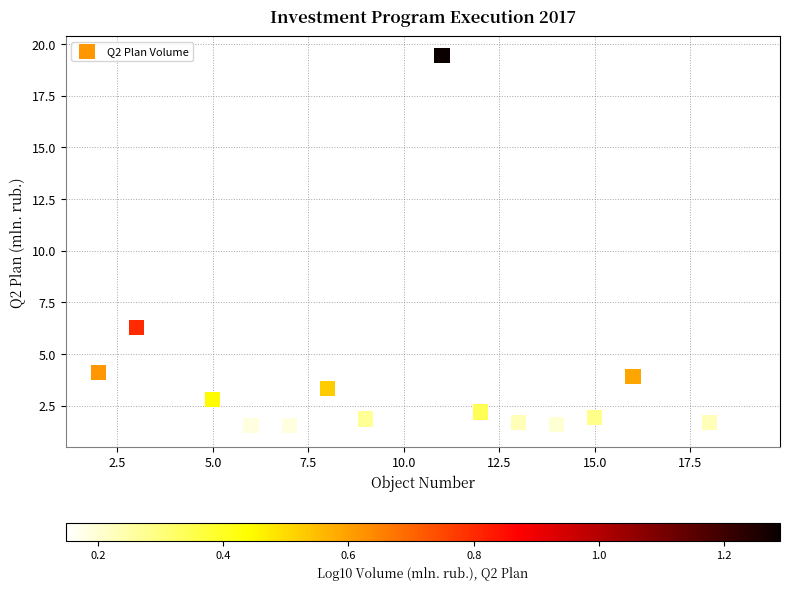

What Y value in the scatter plot is closest to 10?

6.3